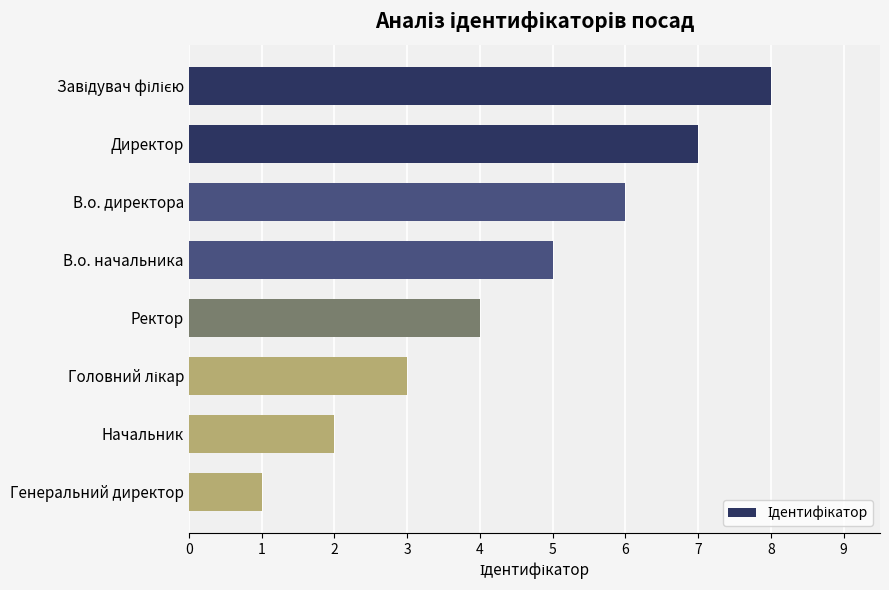

What is the sum of all values?

36